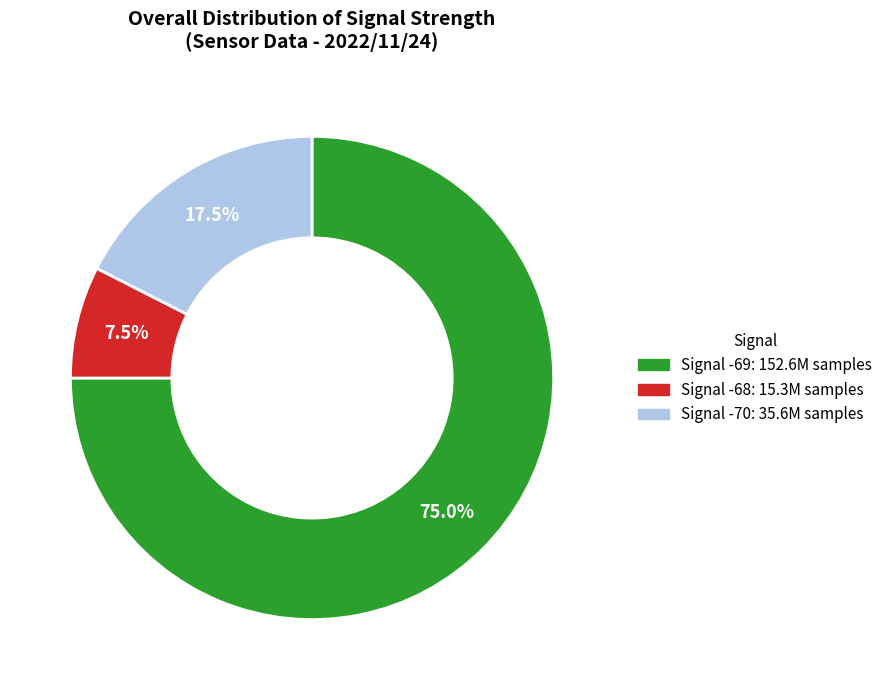

Is there any slice that represents more than half of the pie?

Yes